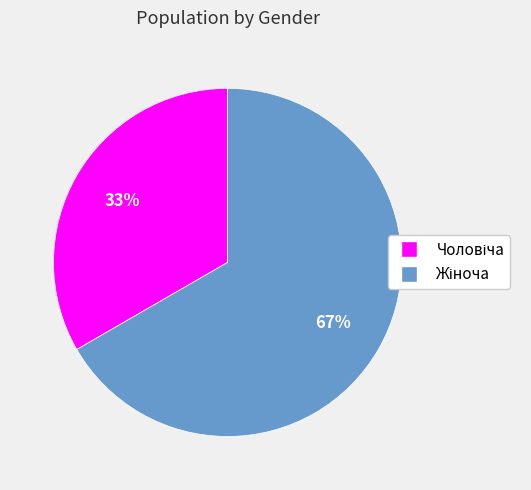

Is there a majority slice in this chart?

Yes